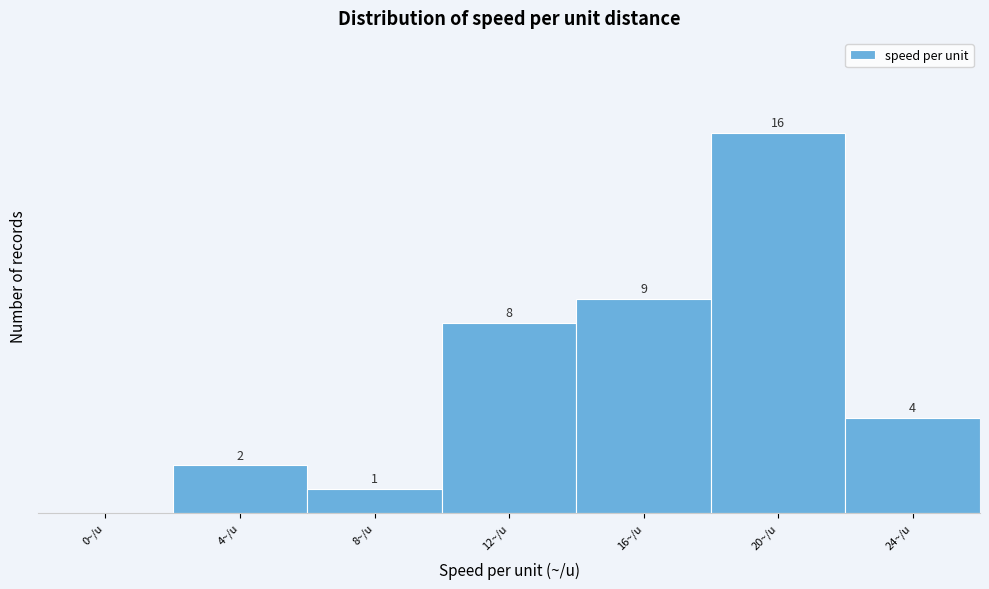

Between 24~/u and 8~/u, which is larger?

24~/u